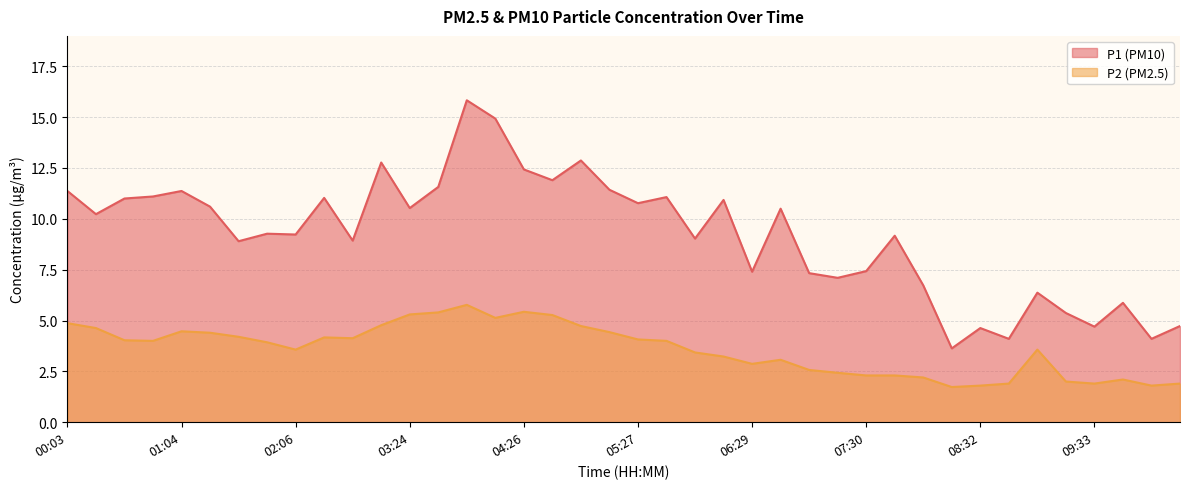

What is the difference between the highest and lowest values at 00:49?

7.1